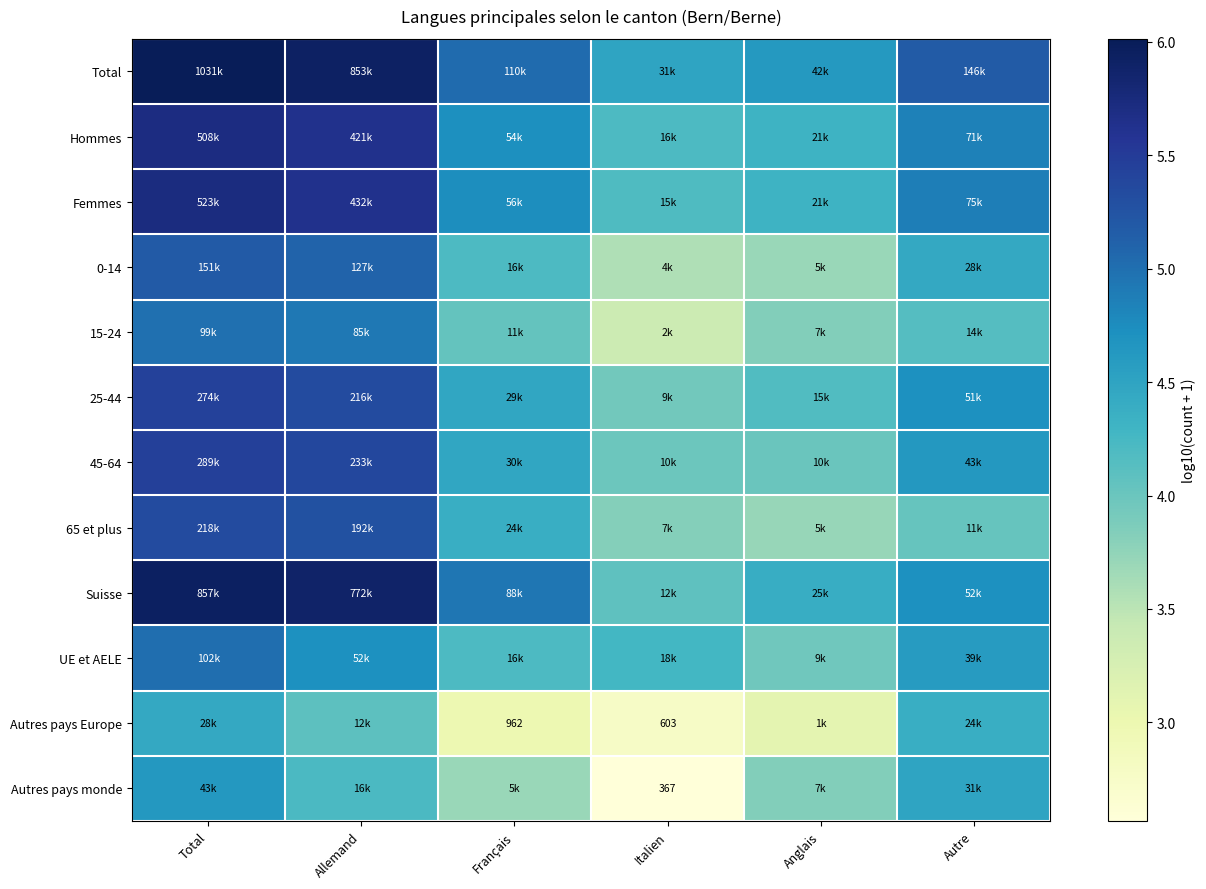

What is the minimum value for Suisse?

4.1